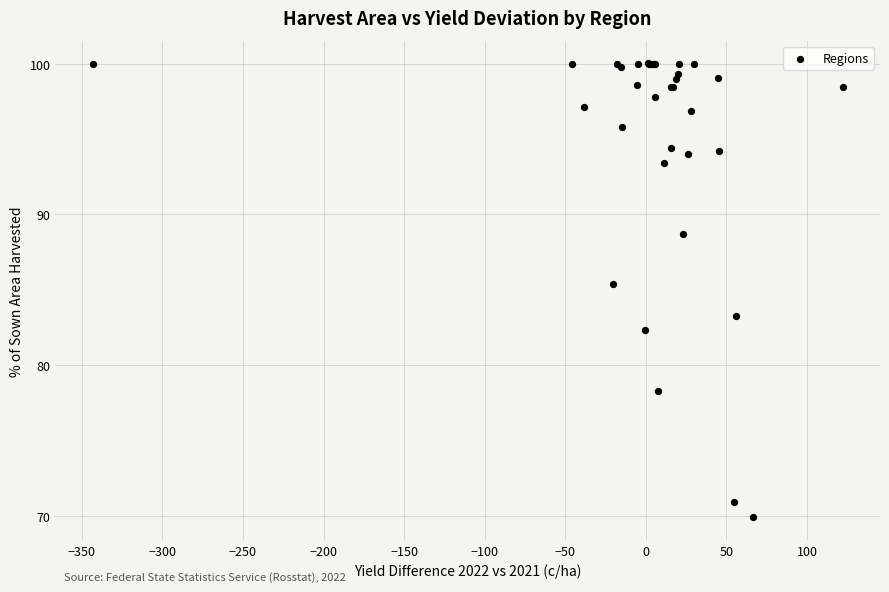

What Y value in the scatter plot is closest to 84?

83.3